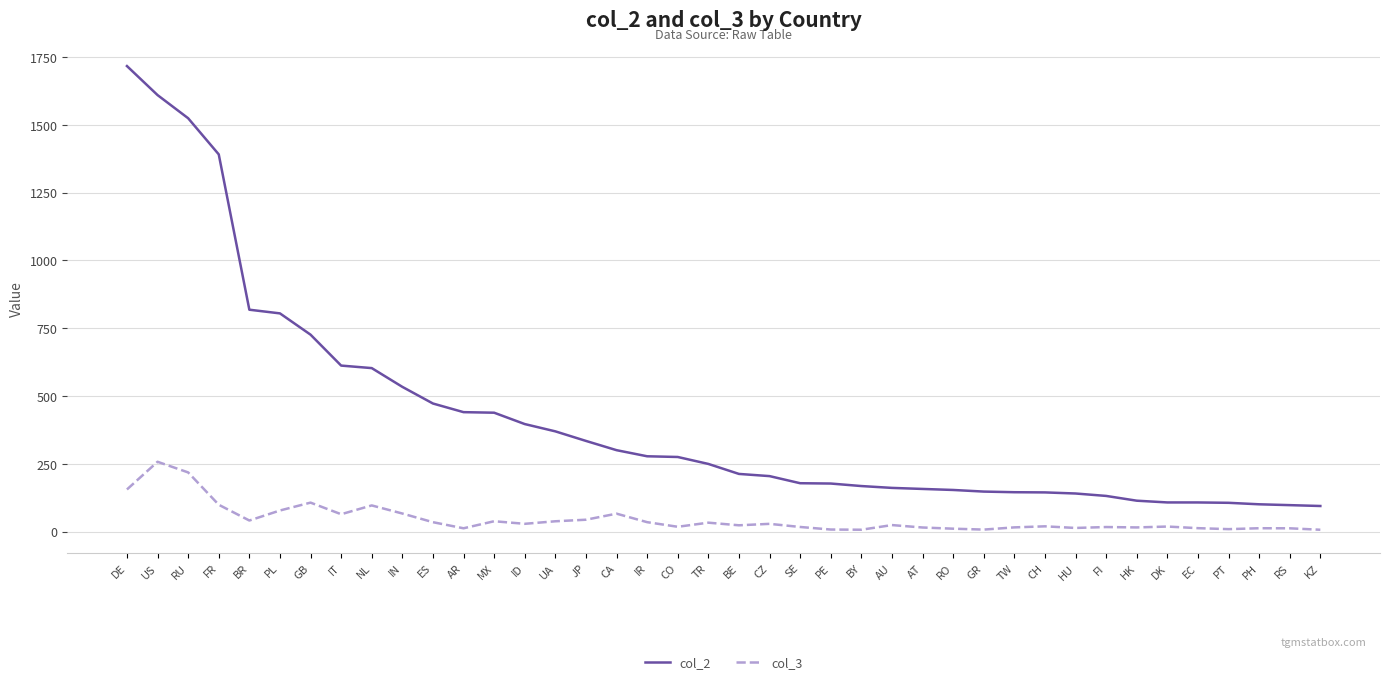

At which category does col_3 reach its first local valley?

BR